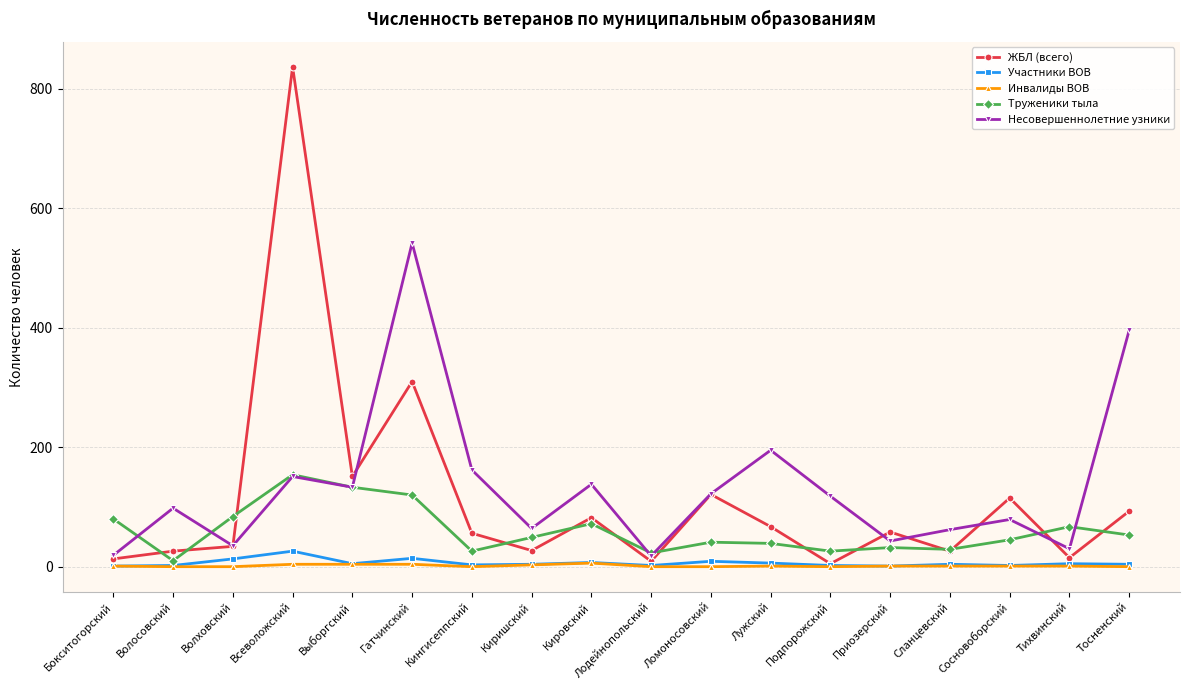

List the series in order of their peak value, highest first.

ЖБЛ (всего), Несовершеннолетние узники, Труженики тыла, Участники ВОВ, Инвалиды ВОВ